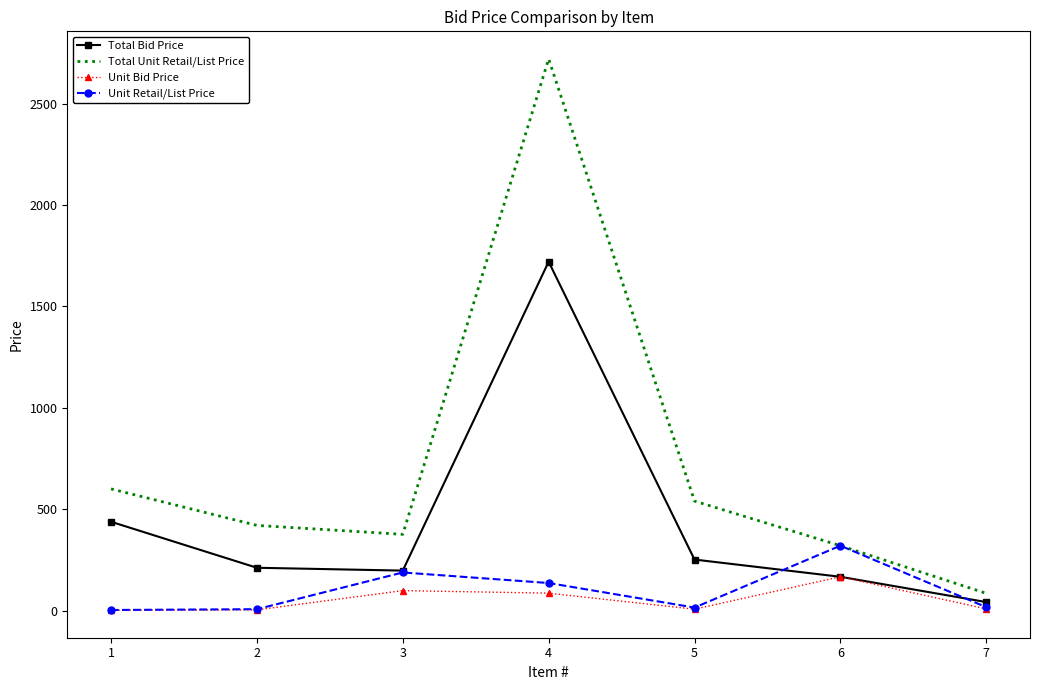

Is the value of Unit Bid Price at 2 greater than the value of Total Unit Retail/List Price at 6?

No